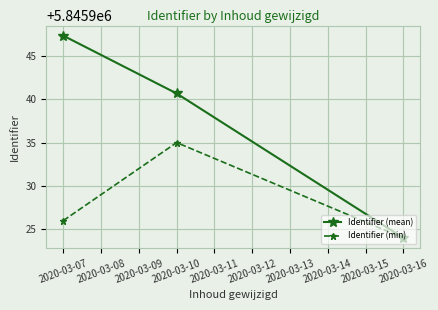

What is the value of the Identifier (mean) point at the 3rd from the left?

5845924.0